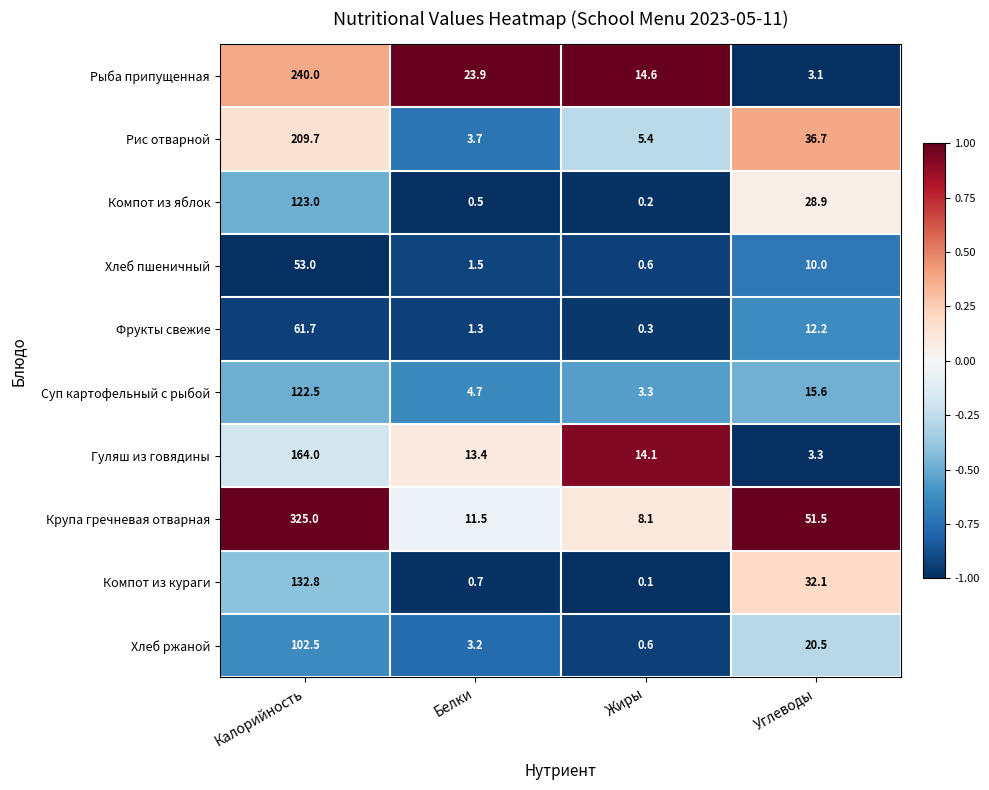

List the labels in order of Суп картофельный с рыбой value, smallest first.

Жиры, Белки, Углеводы, Калорийность